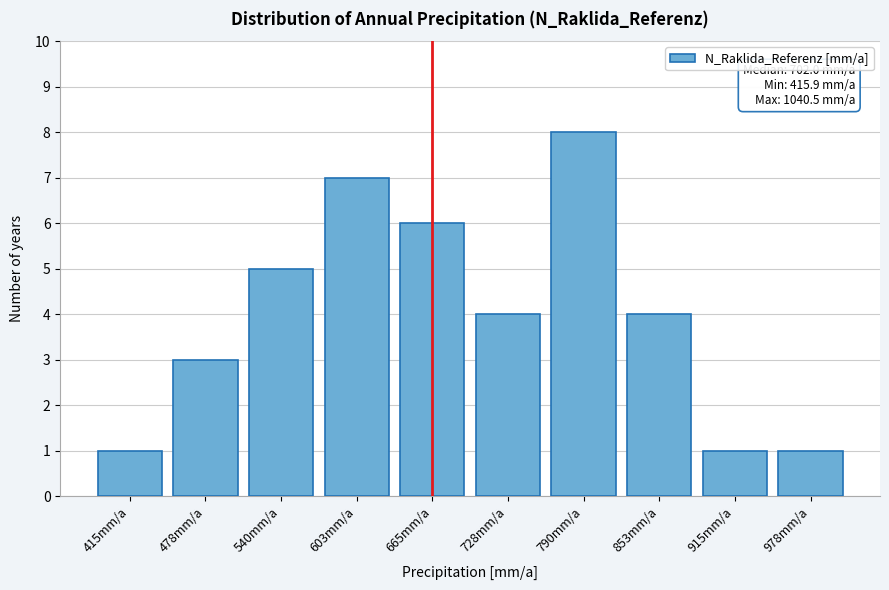

Reading left to right, list all the values displayed in this chart.

1	3	5	7	6	4	8	4	1	1